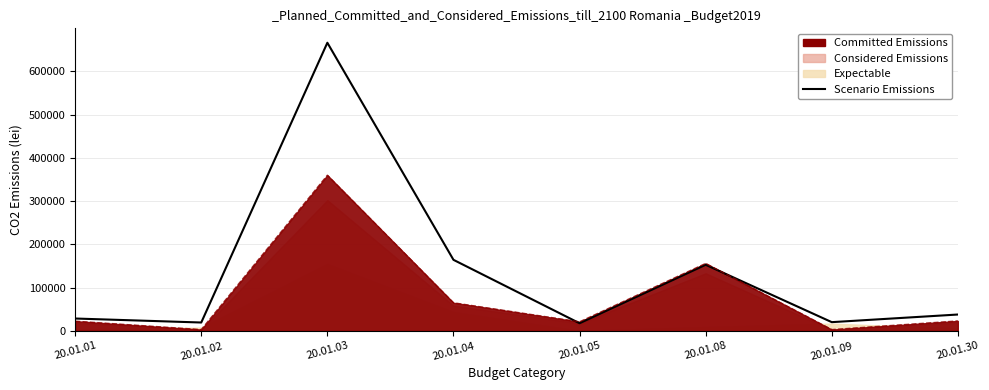

Reading right to left, transcribe all the data shown in this chart.

37815.1	20168.1	152863.0	17647.1	164308.8	666386.6	19327.7	28571.4